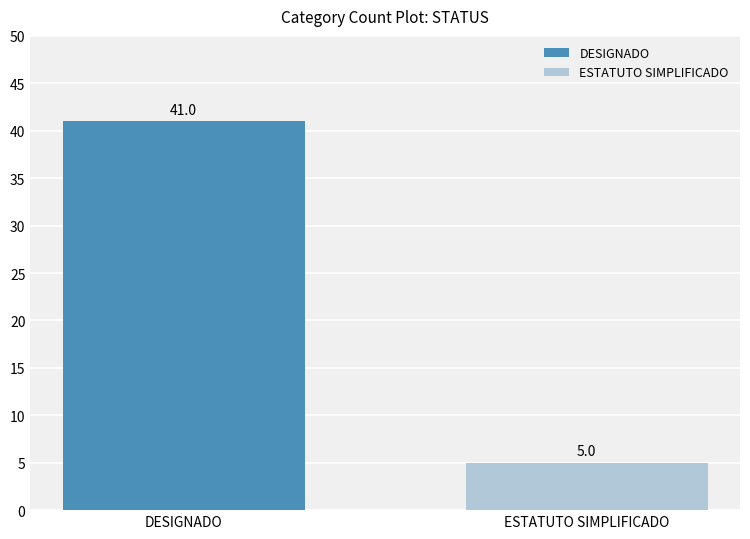

What is the average value?

23